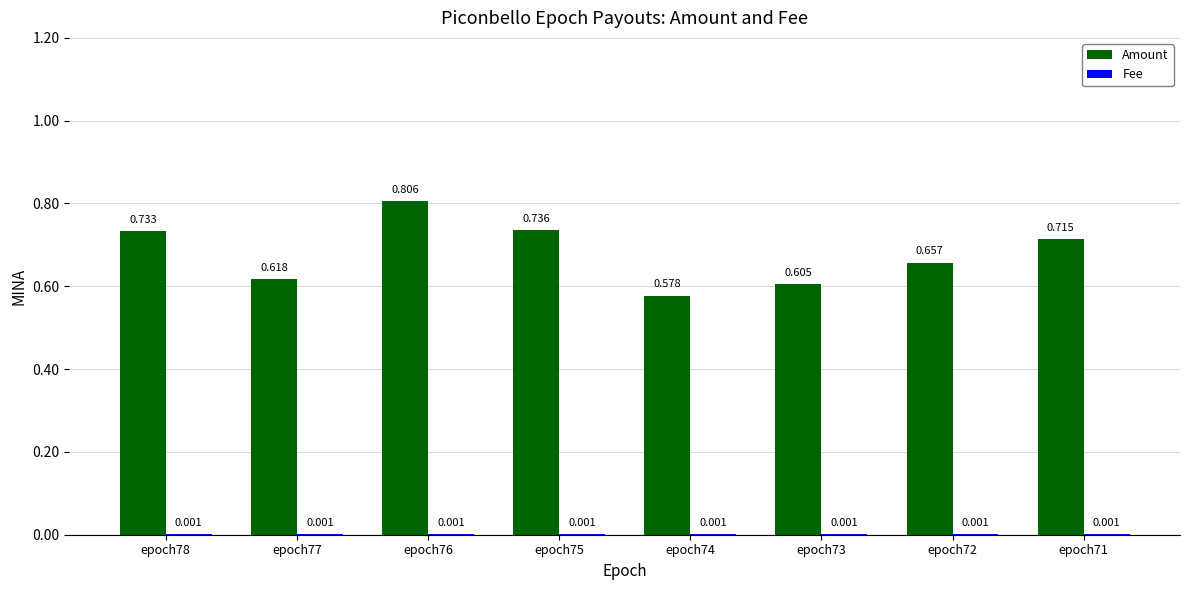

Which series changed the most between epoch78 and epoch76?

Amount